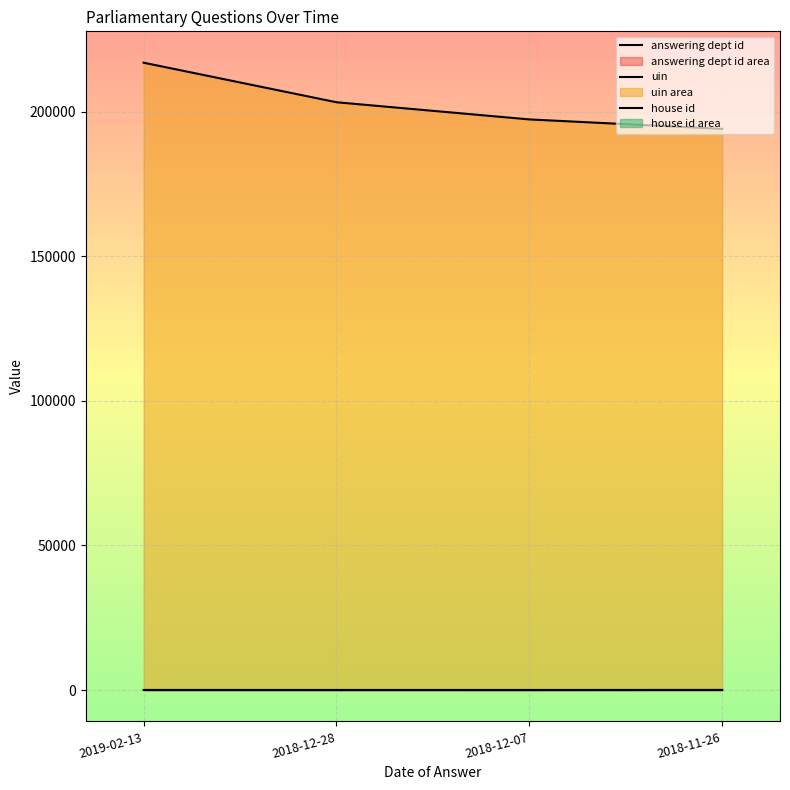

What is the average value of the answering dept id series?

16